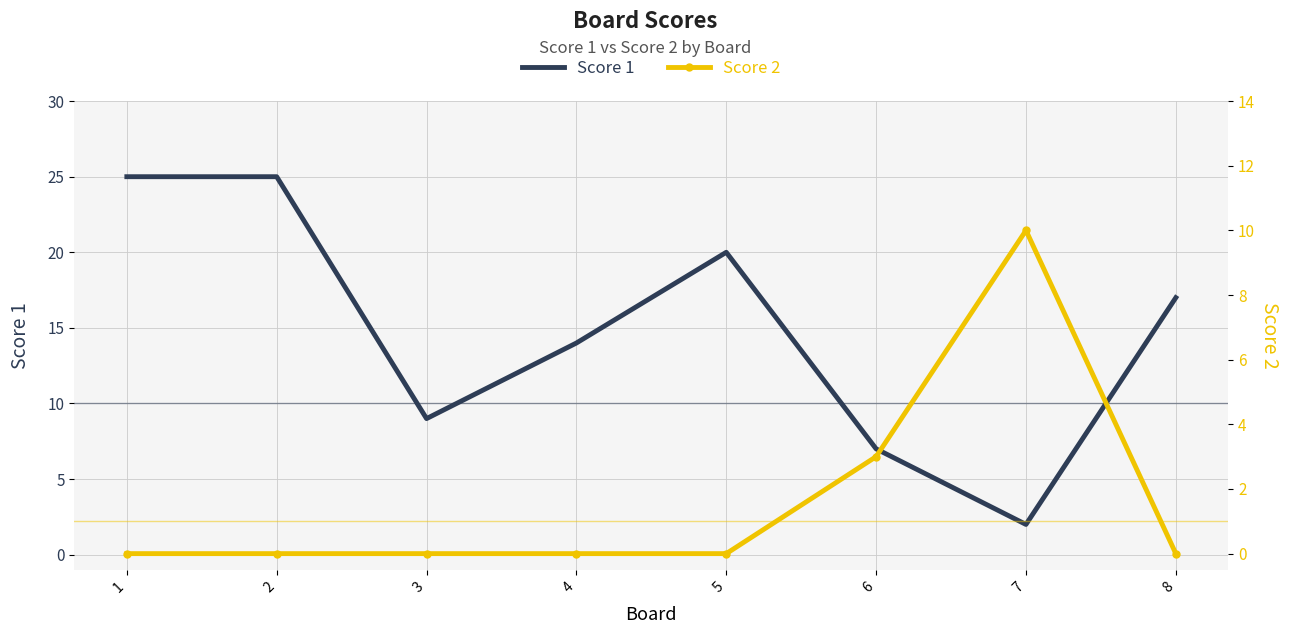

Which has a higher value, 3 or 7?

3